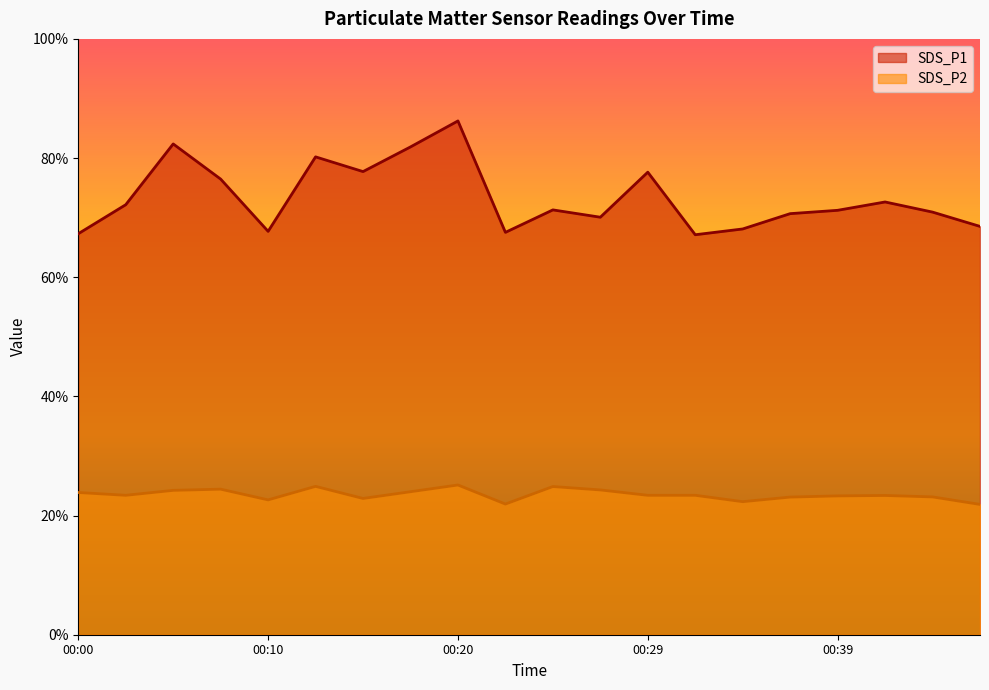

At which label does SDS_P1 first exceed 71?

00:03